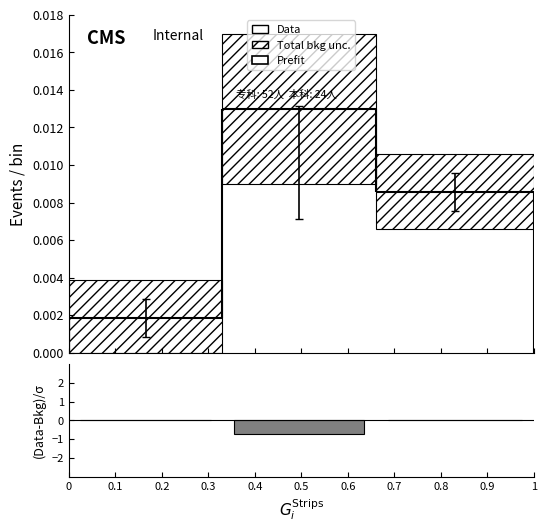

Reading left to right, list all the values displayed in this chart.

0.2=0.0	0.5=-0.7	0.8=0.0